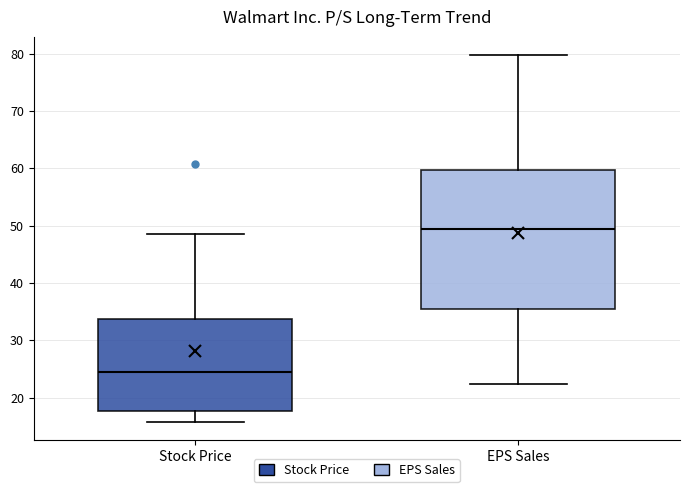

Which box is the tallest, from its lower edge to its upper edge?

EPS Sales